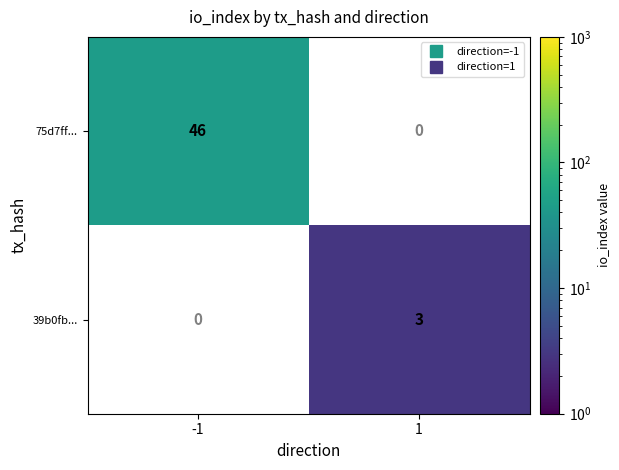

Which has a higher value, 1 or -1?

-1